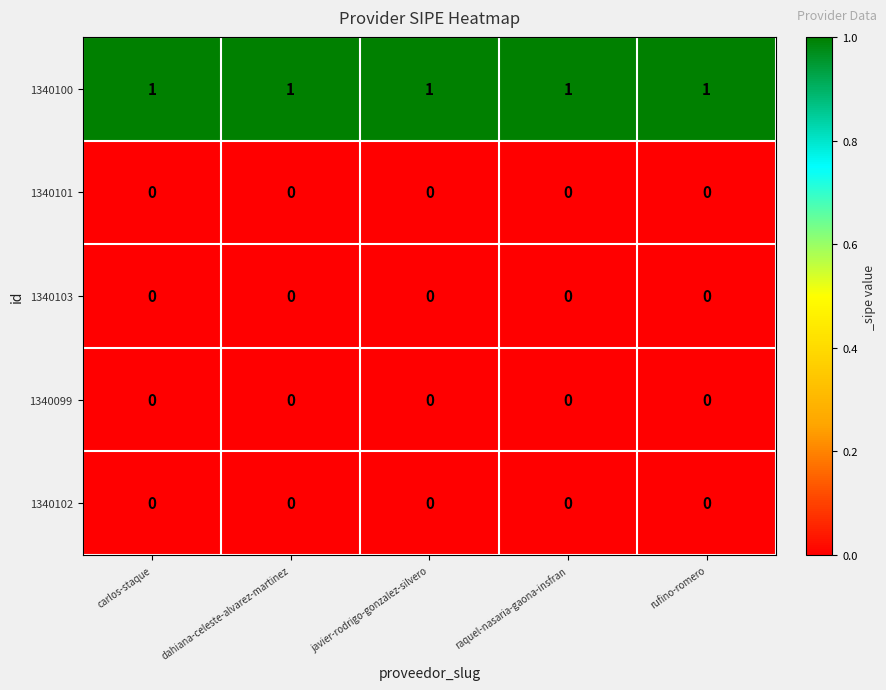

The value of 1340100 at rufino-romero is 1. True or false?

True